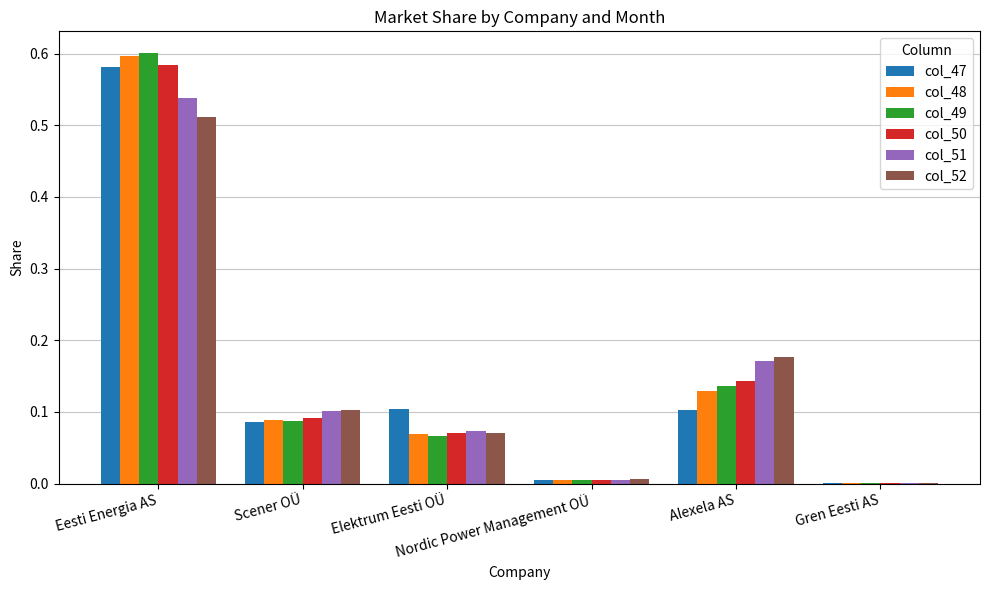

Which series changed the most between Scener OÜ and Gren Eesti AS?

col_52